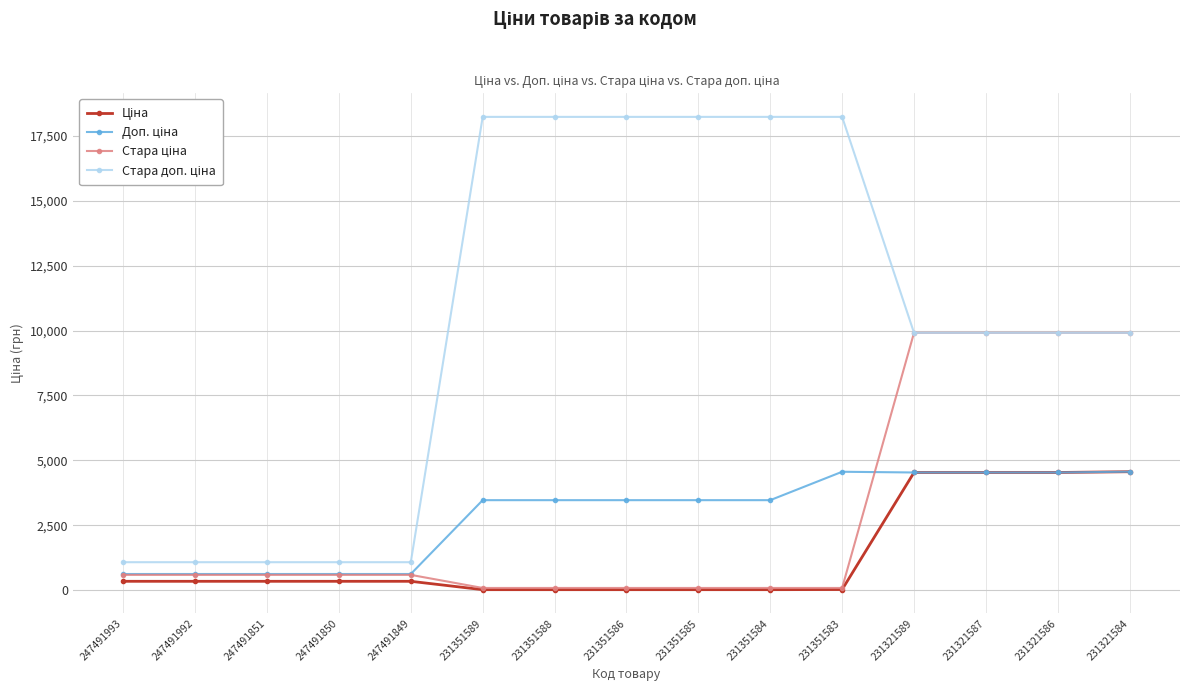

How many series are shown in this chart?

4